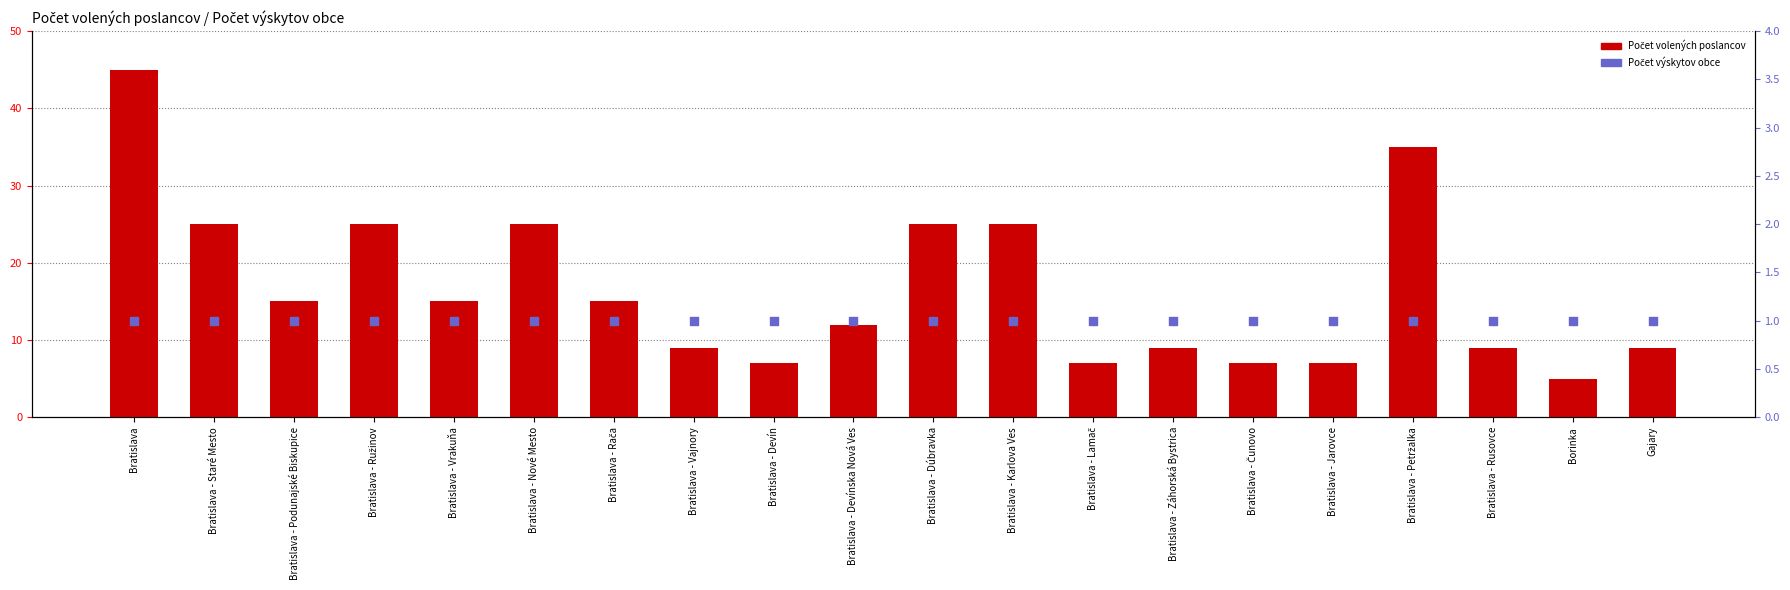

Which series reaches the maximum Y coordinate?

Počet volených poslancov